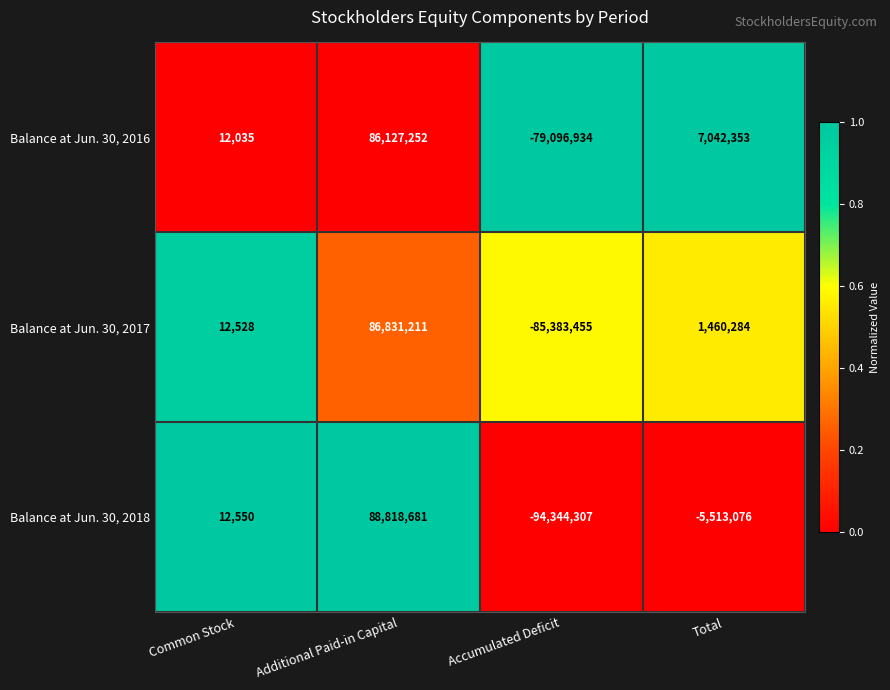

Is it true that Balance at Jun. 30, 2018 equals -94344307 at Accumulated Deficit?

True